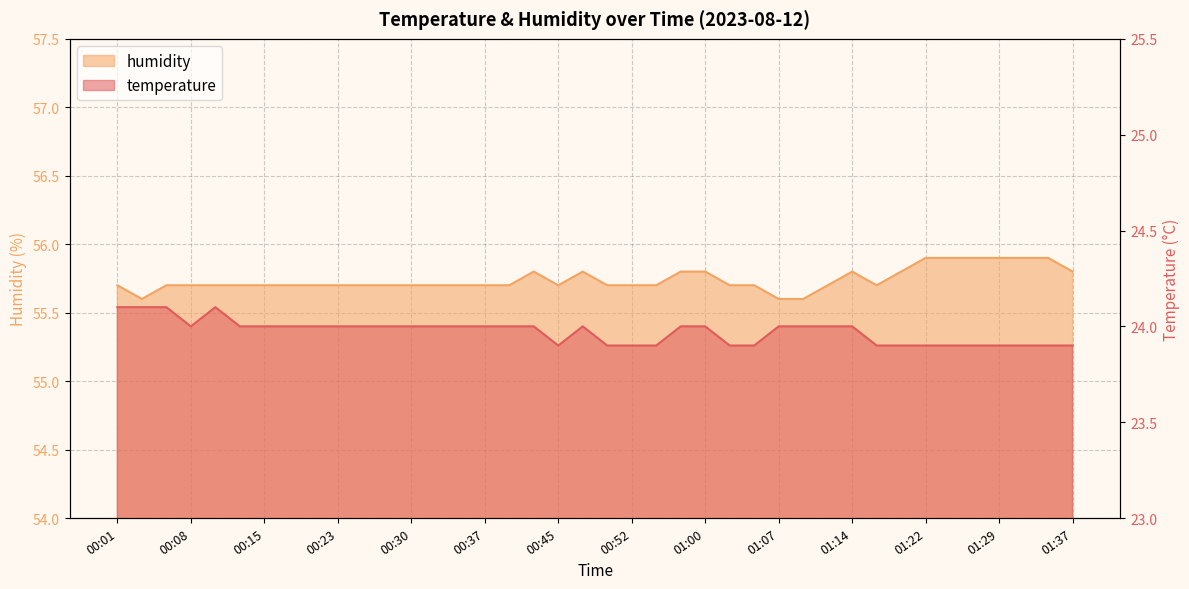

How many lines are shown in the chart?

2